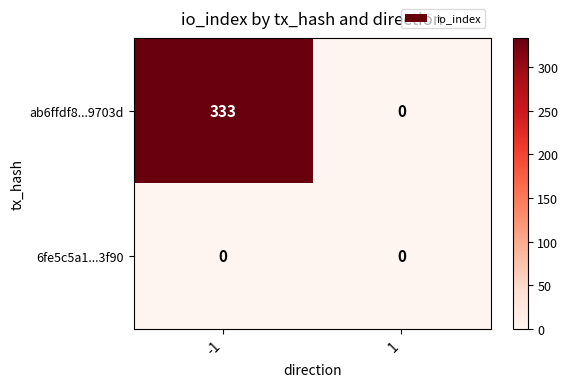

Reading left to right, list all the values displayed in this chart.

ab6ffdf8...9703d: -1=333	1=0
6fe5c5a1...3f90: -1=0	1=0